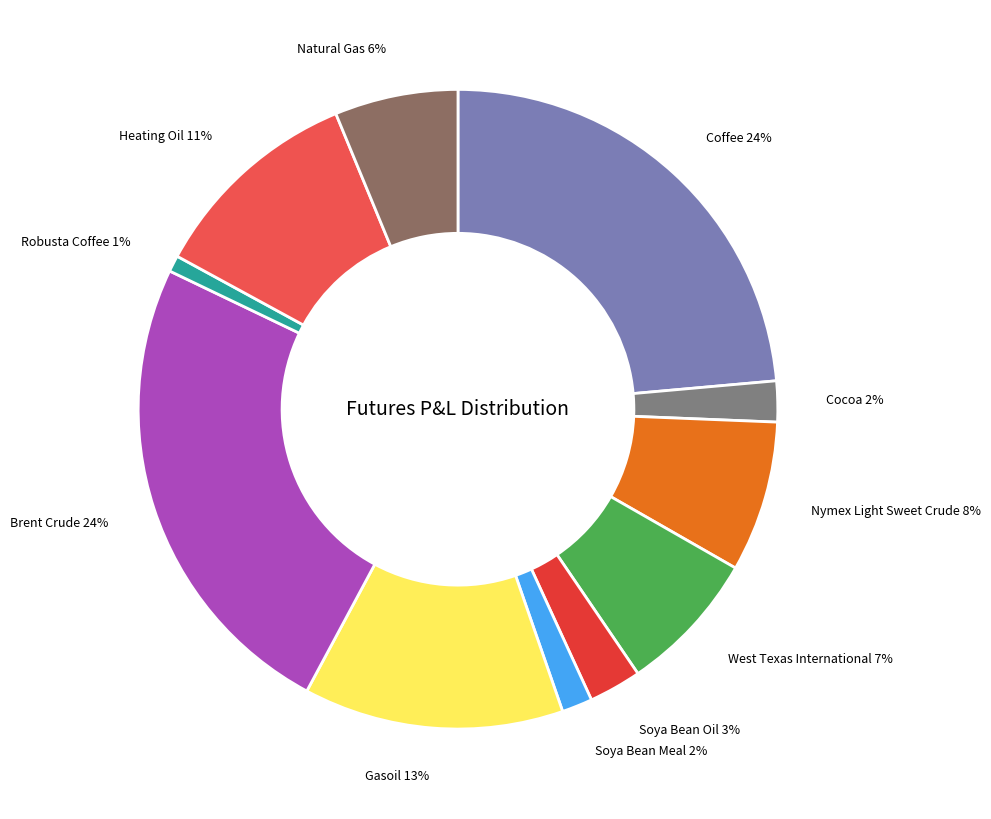

How many segments does this pie chart have?

11